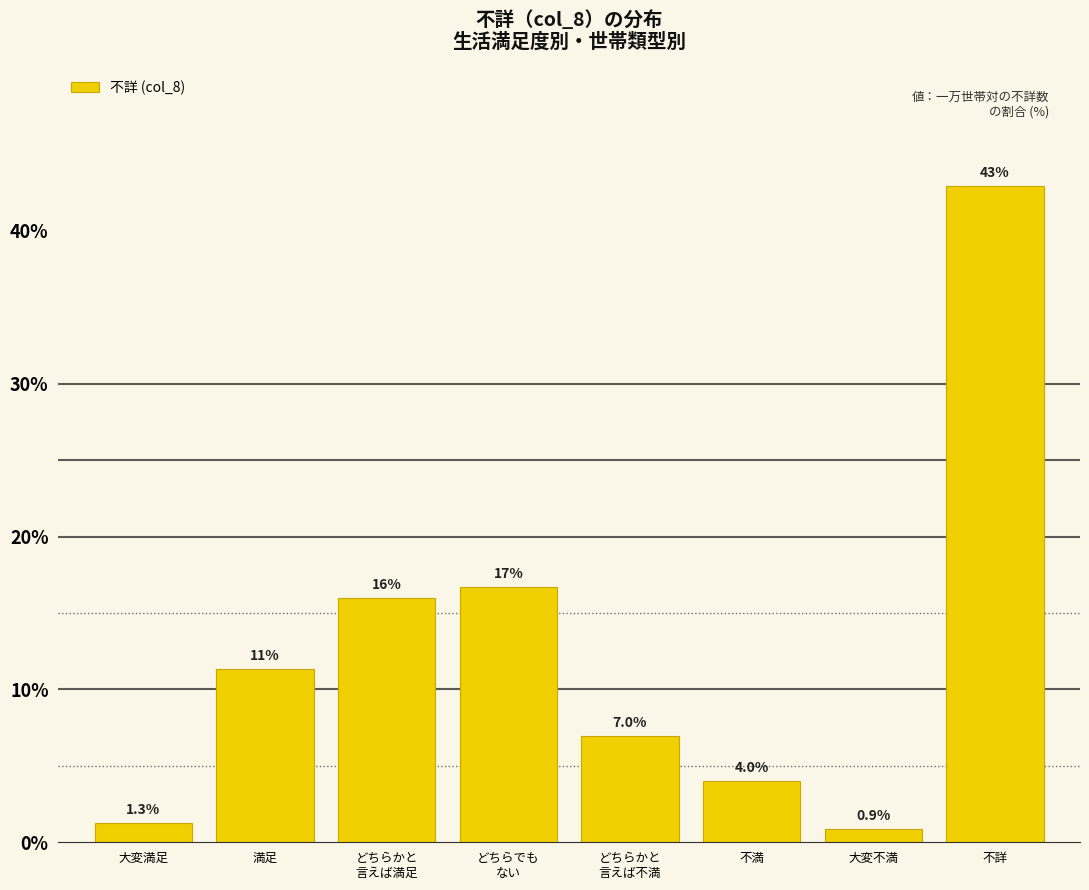

Reading left to right, what are all the values shown in this chart?

1.3	11.3	16.0	16.7	7.0	4.0	0.9	42.9